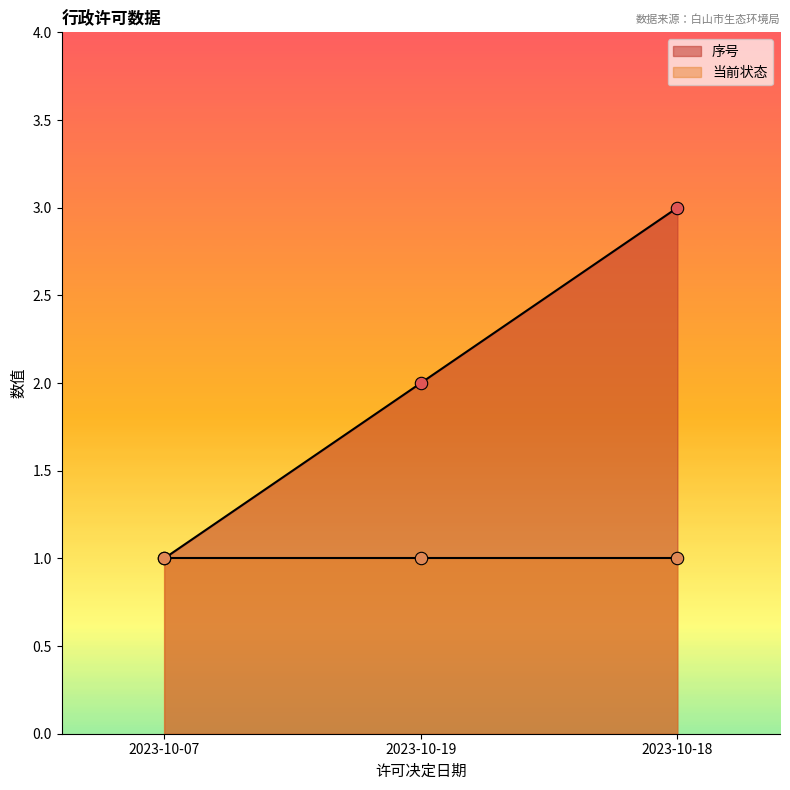

What is the change in value from 2023-10-19 to 2023-10-18?

+1